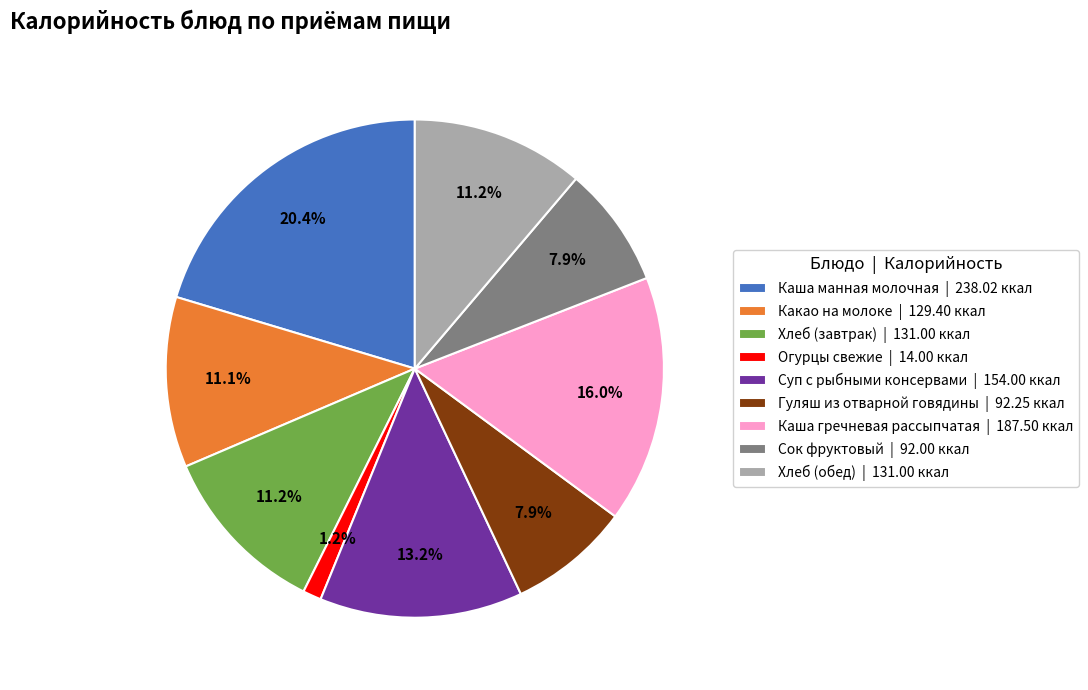

Approximately how many times larger is the value at Суп с рыбными консервами compared to Каша гречневая рассыпчатая?

0.8